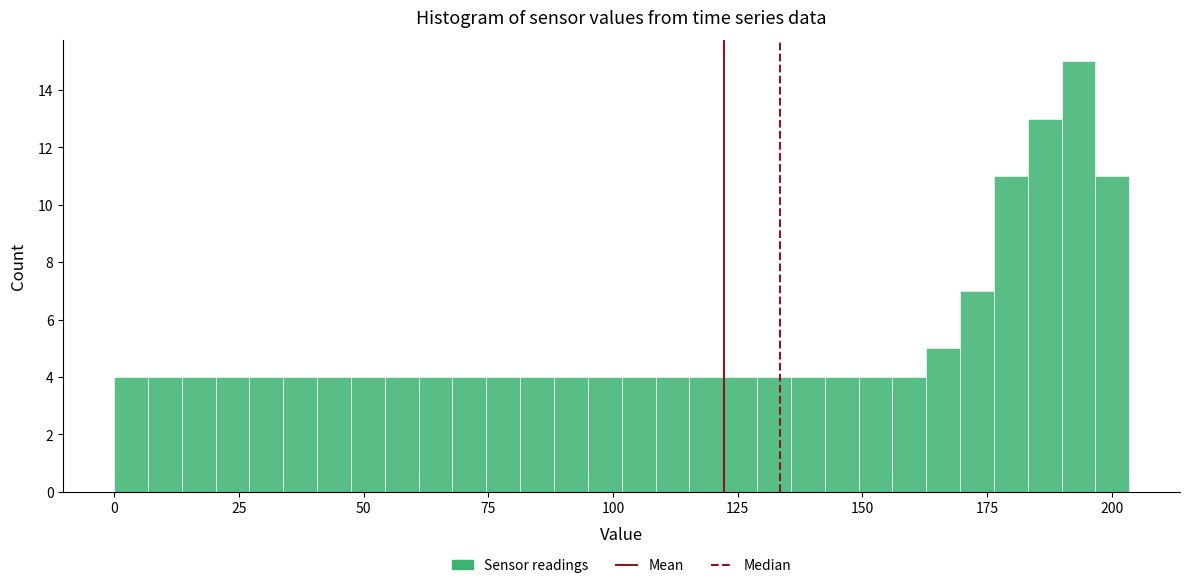

Read against the x-axis, roughly where is the centre of the tallest bar?

195